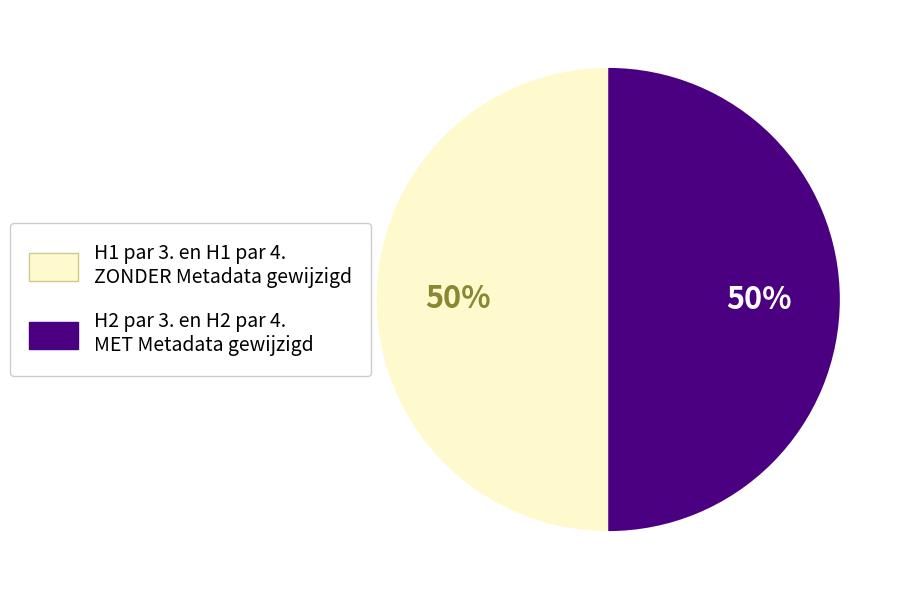

To the nearest percent, what is the average slice percentage?

50%